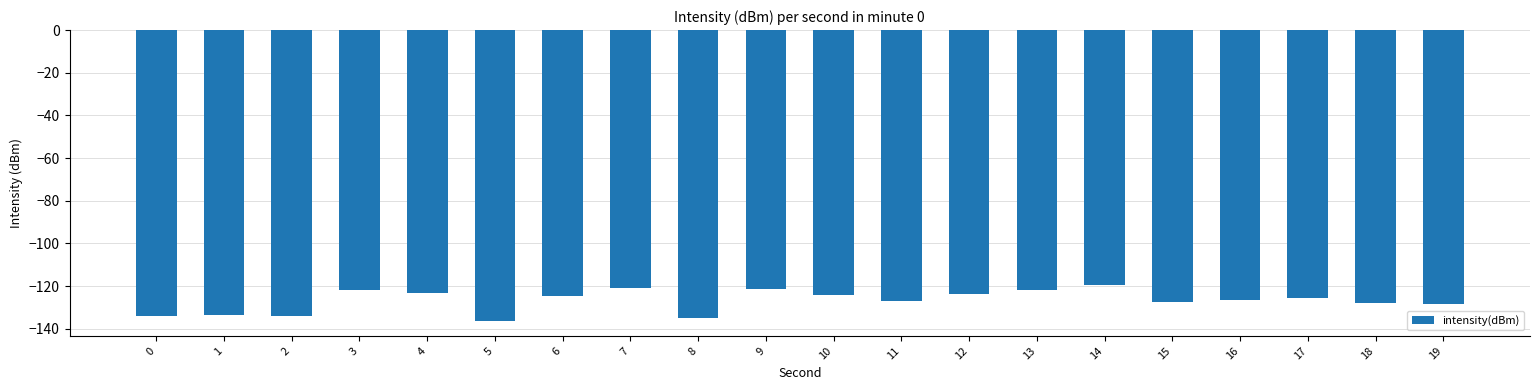

Is it true that the value at 5 is -180.9?

False